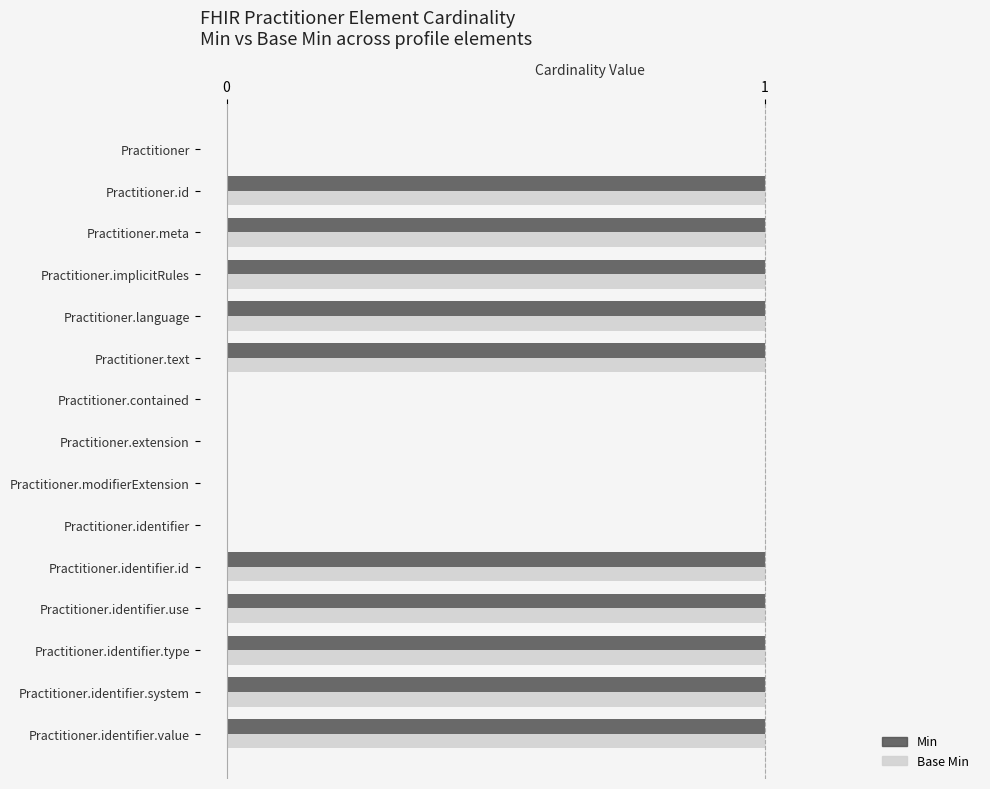

The Min series shows 2 at Practitioner.identifier.type. True or false?

False